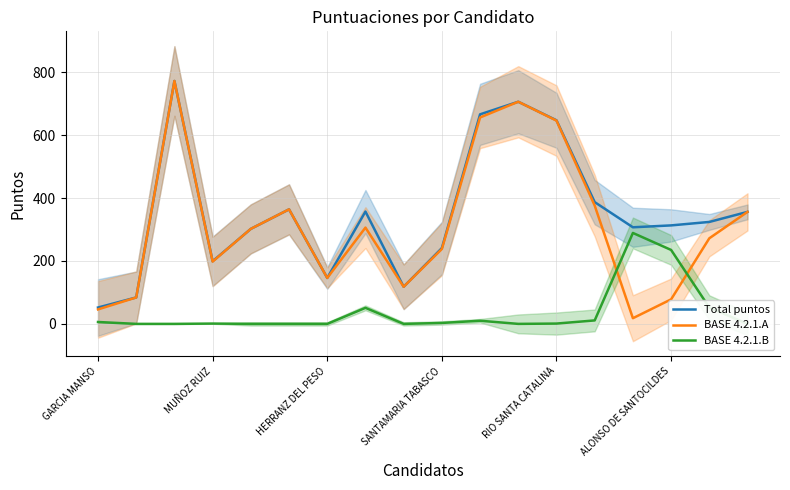

What is the maximum value for Total puntos?

772